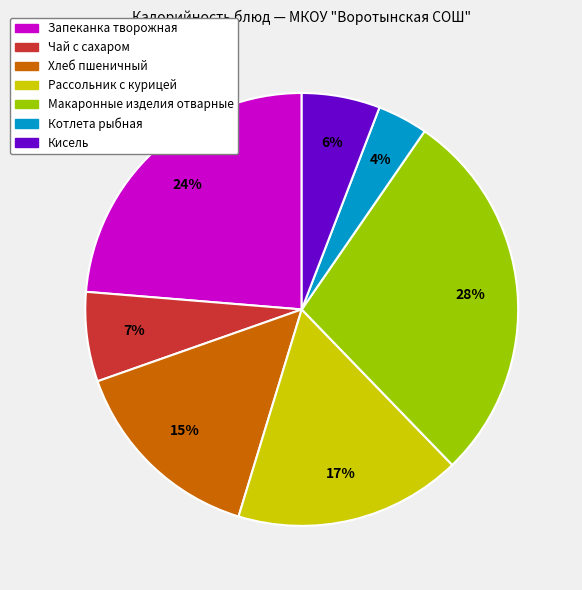

The Чай с сахаром slice represents 7% of the pie. True or false?

True